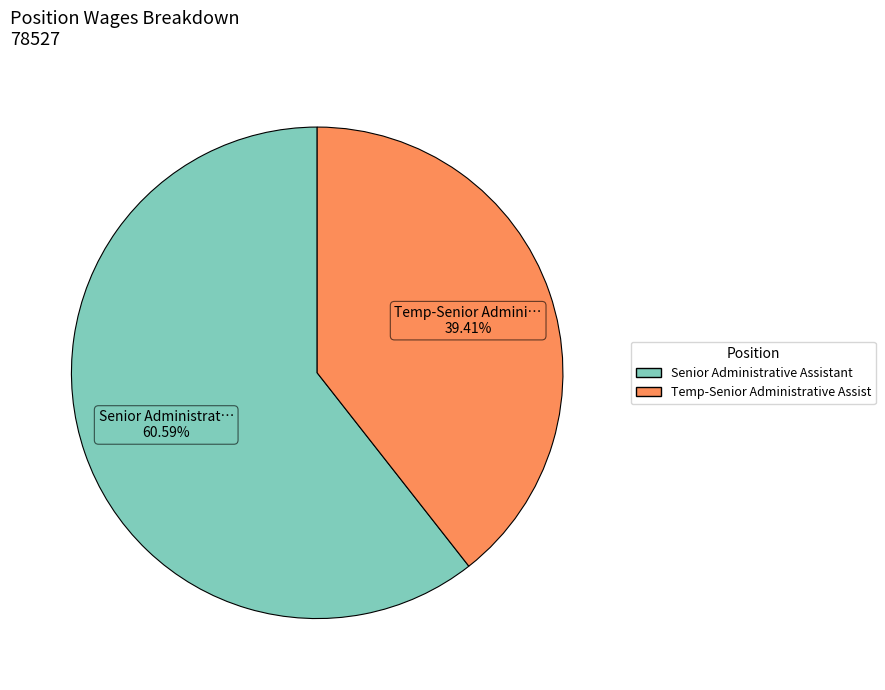

Approximately how many times larger is the value at Temp-Senior Administrative Assist compared to Senior Administrative Assistant?

0.7